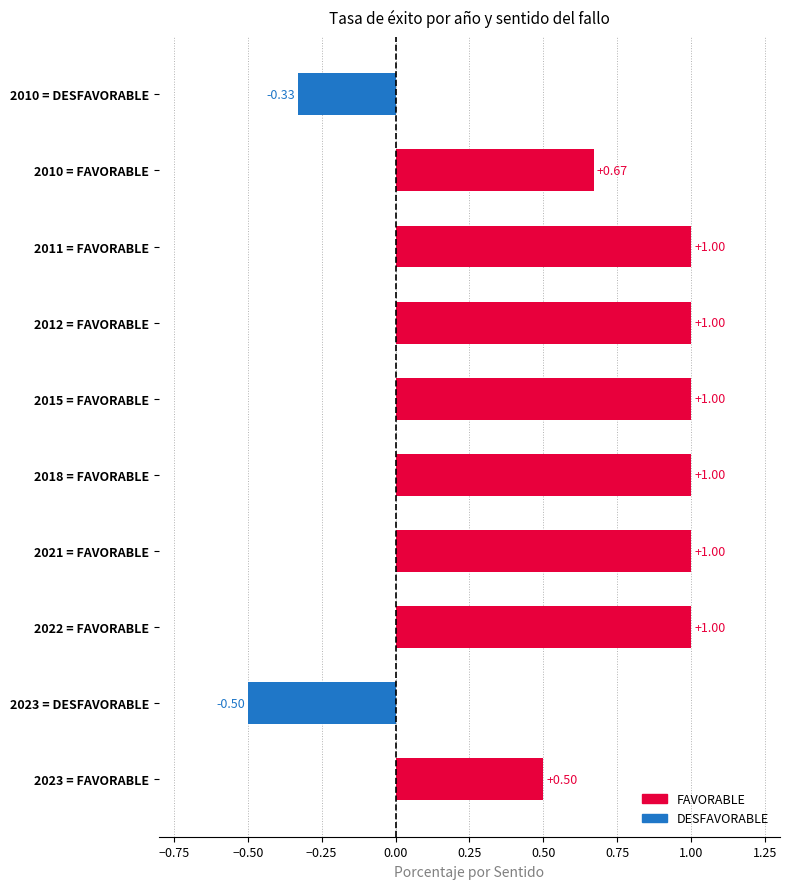

Between 2012 = FAVORABLE and 2010 = FAVORABLE, which is larger?

2012 = FAVORABLE